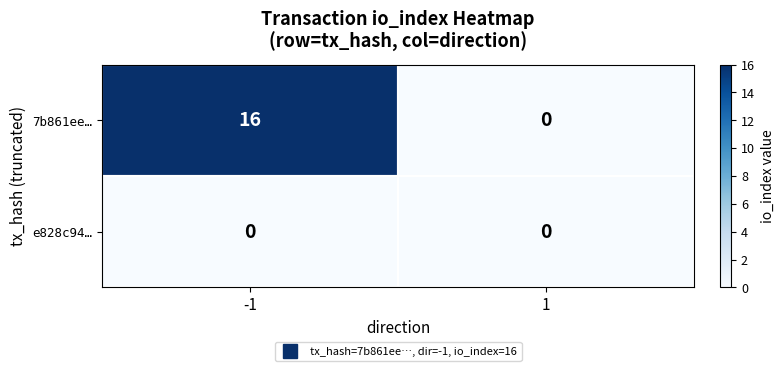

Rank the series by their maximum value, from highest to lowest.

7b861ee…, e828c94…